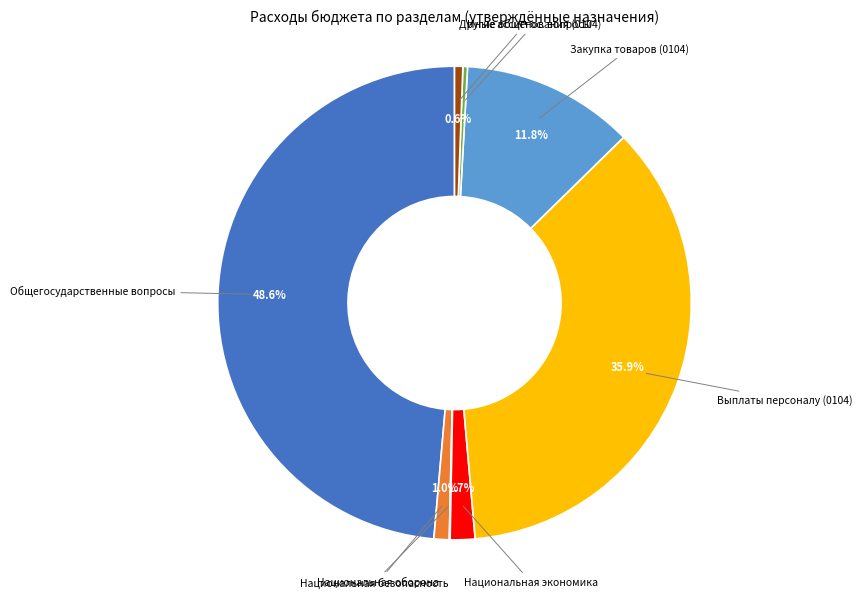

Which category has the biggest portion of the pie?

Общегосударственные вопросы